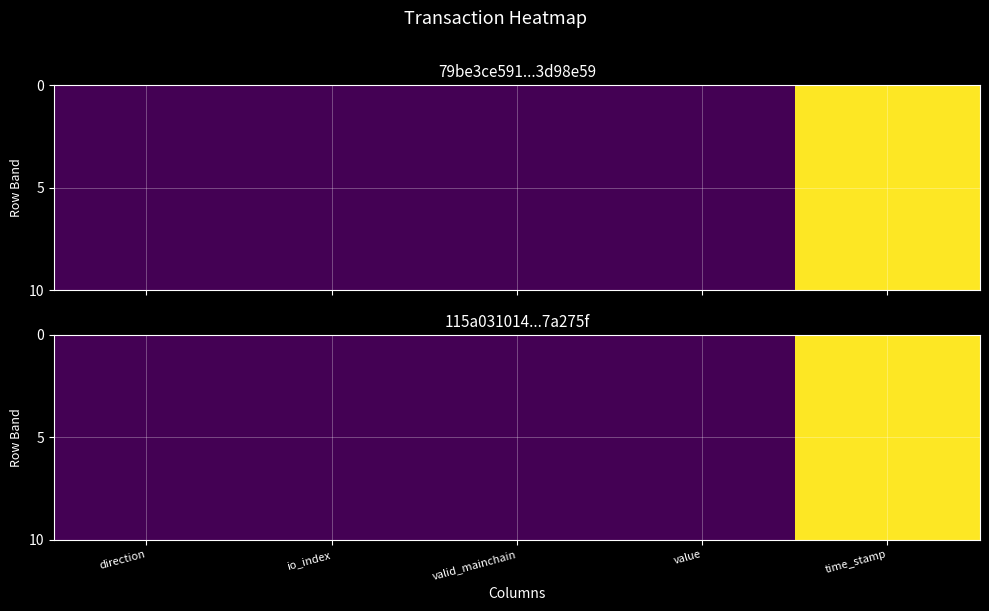

How many categories are shown in the chart?

5